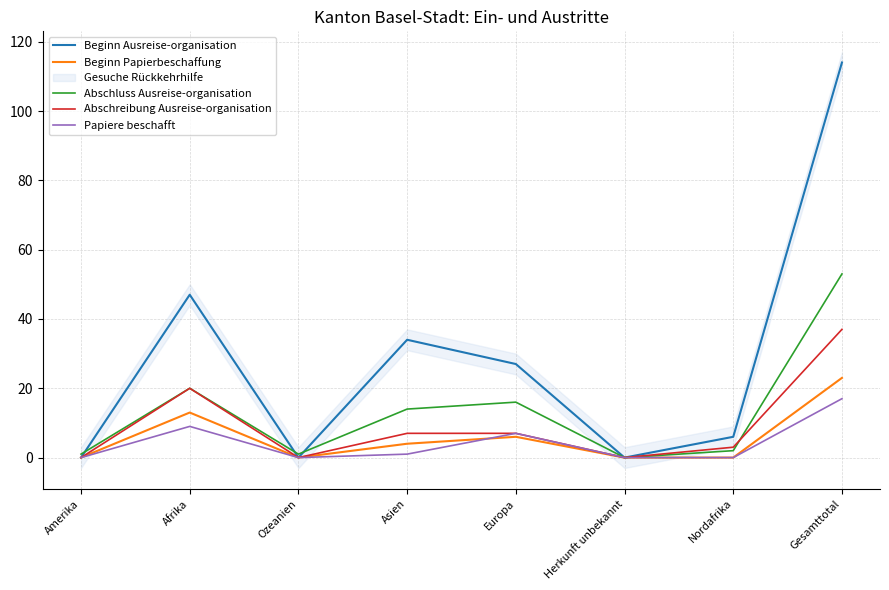

At Afrika, list the series in order from largest to smallest.

Beginn Ausreise-organisation, Abschluss Ausreise-organisation, Abschreibung Ausreise-organisation, Beginn Papierbeschaffung, Papiere beschafft